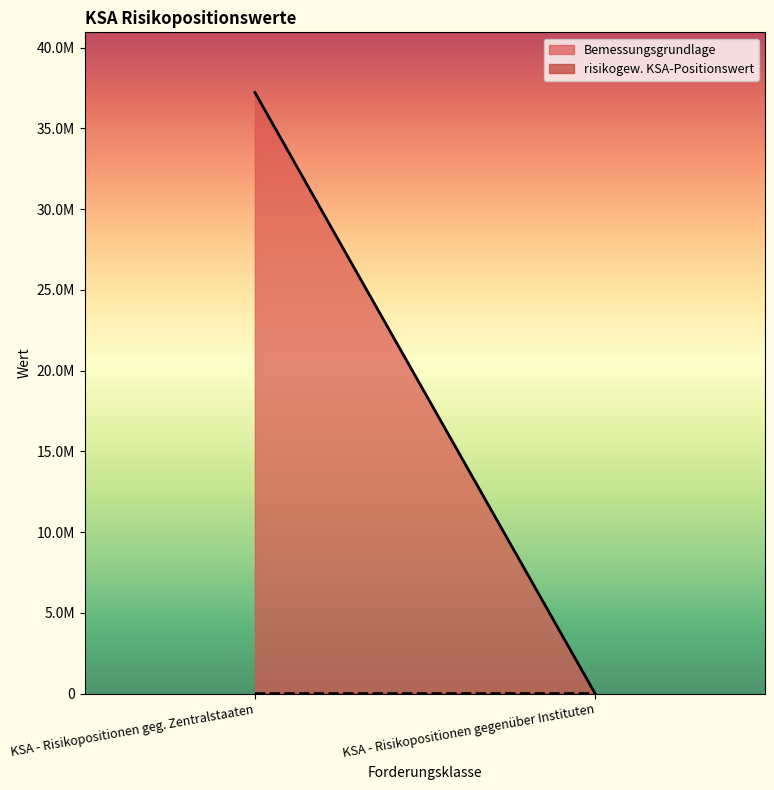

How many categories are shown in the chart?

2